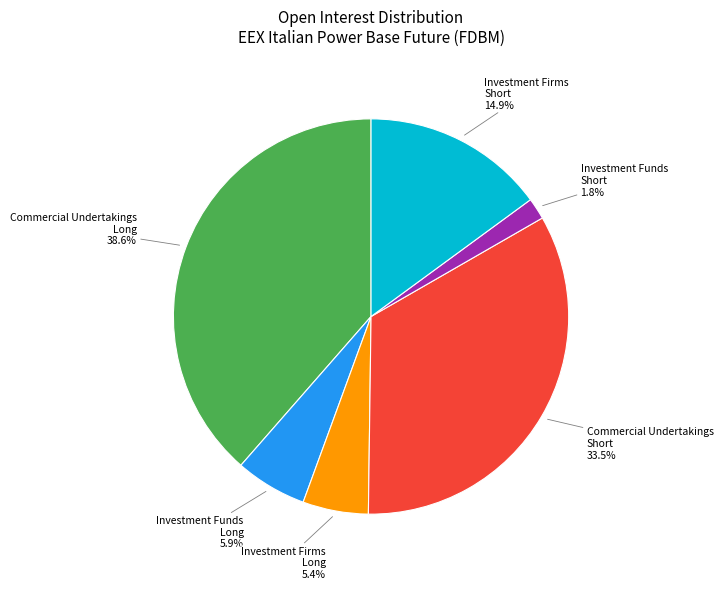

Is there any slice that represents more than half of the pie?

No